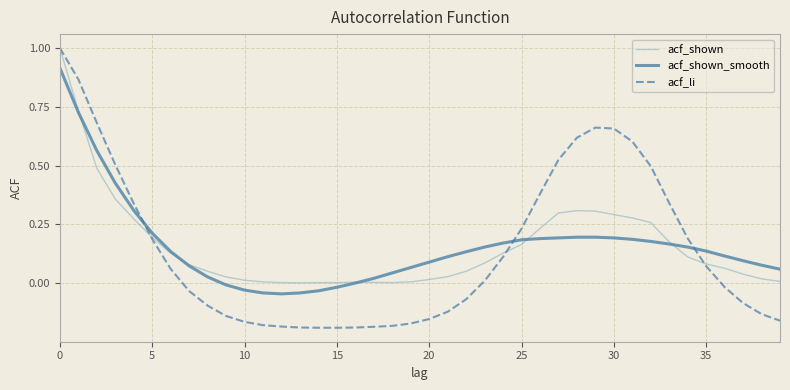

What is the maximum value shown in the chart?

1.0